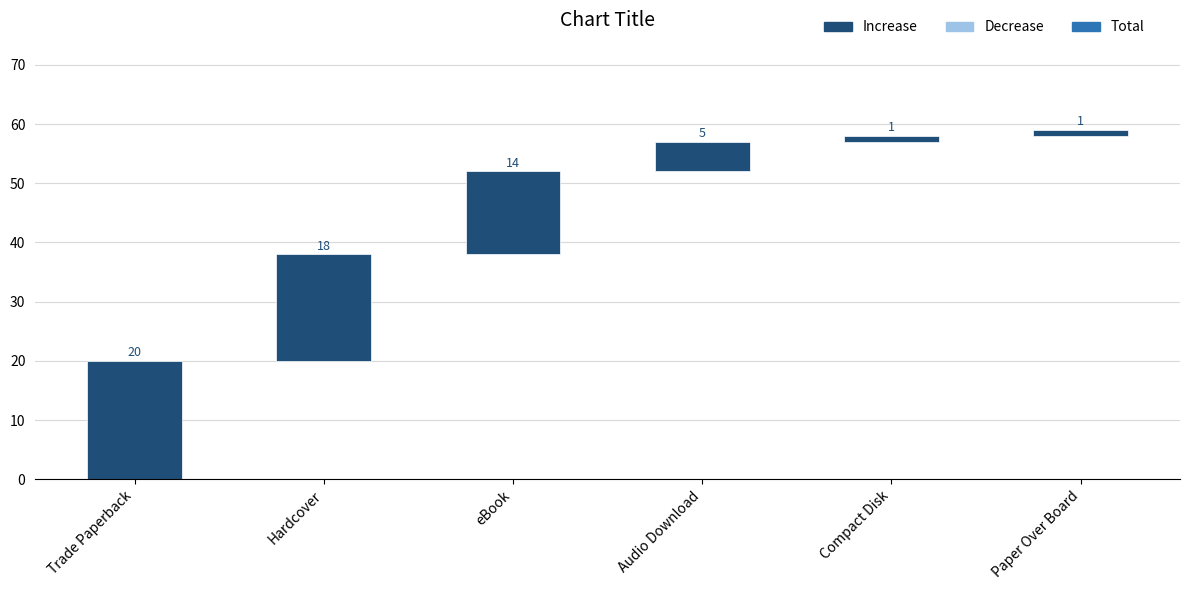

How many series are shown in this chart?

1